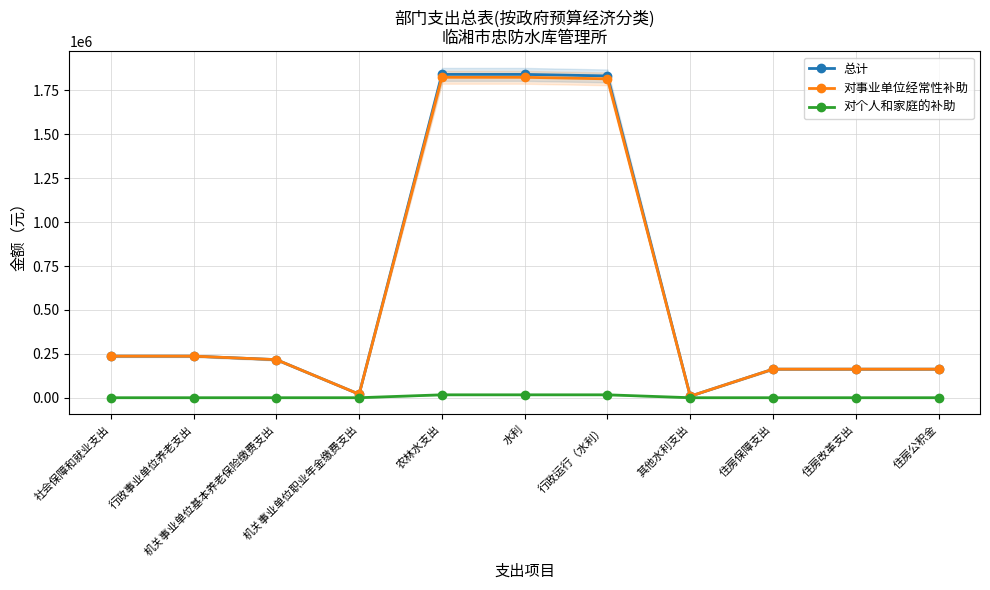

True or false: 对个人和家庭的补助 and 总计 intersect in this chart.

False